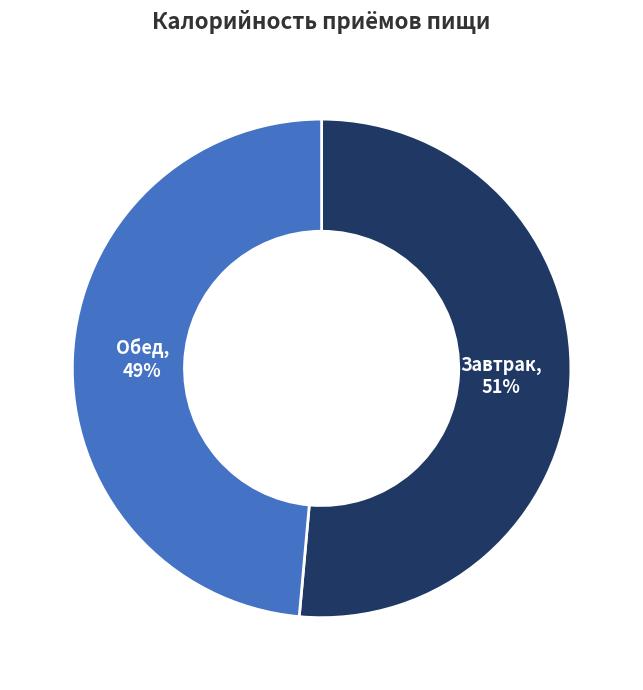

True or false: Обед accounts for 49% of the total.

True